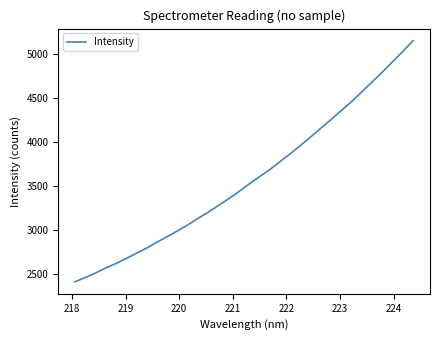

What is the difference between the maximum and minimum values?

2737.7